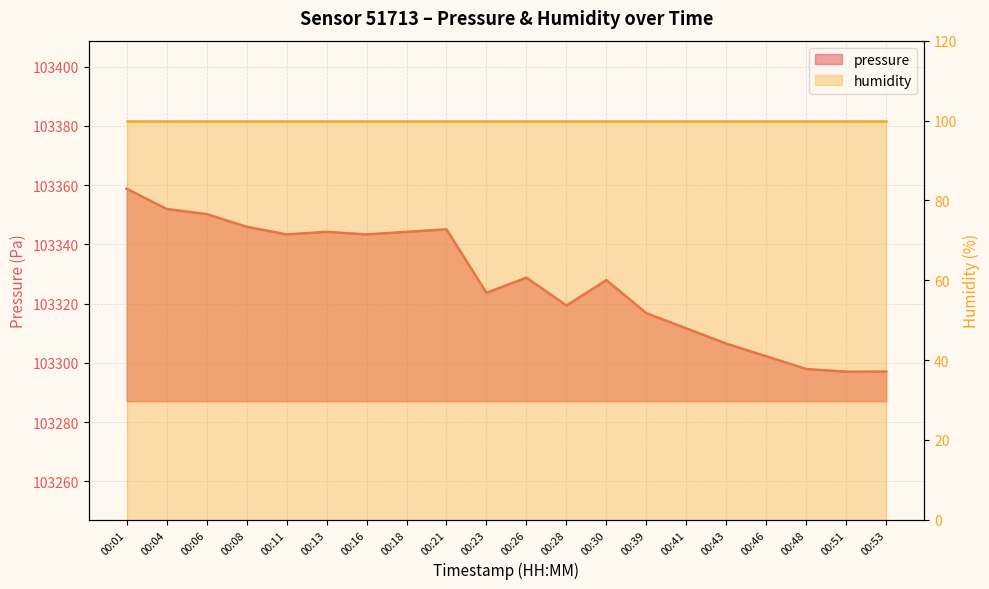

How many values exceed 103328?

10